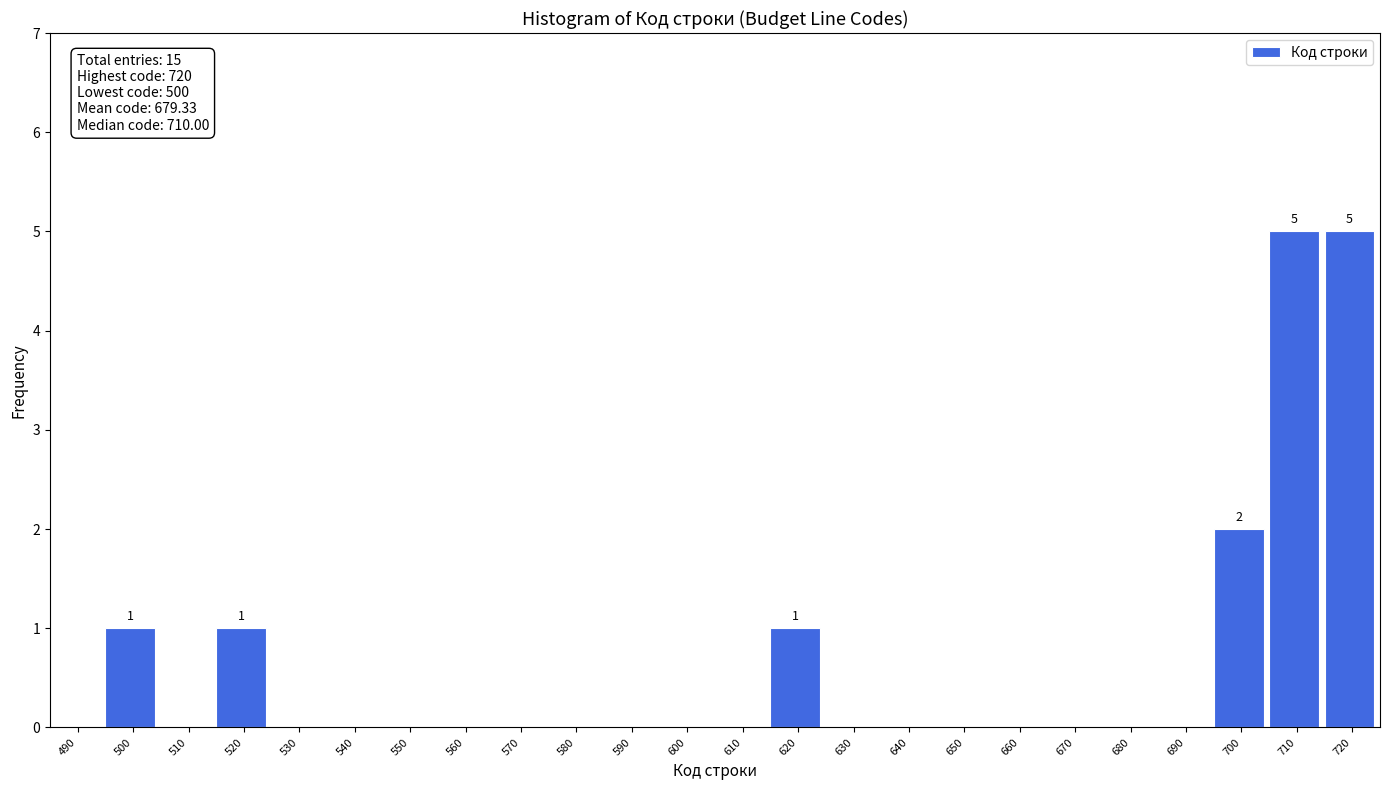

Reading left to right, list all the values displayed in this chart.

490=0	500=1	510=0	520=1	530=0	540=0	550=0	560=0	570=0	580=0	590=0	600=0	610=0	620=1	630=0	640=0	650=0	660=0	670=0	680=0	690=0	700=2	710=5	720=5